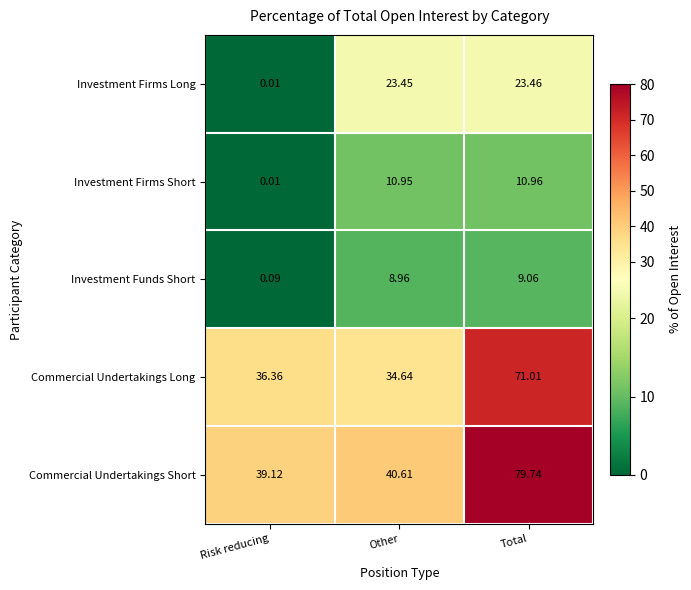

At which category is the sum across all series the highest?

Total